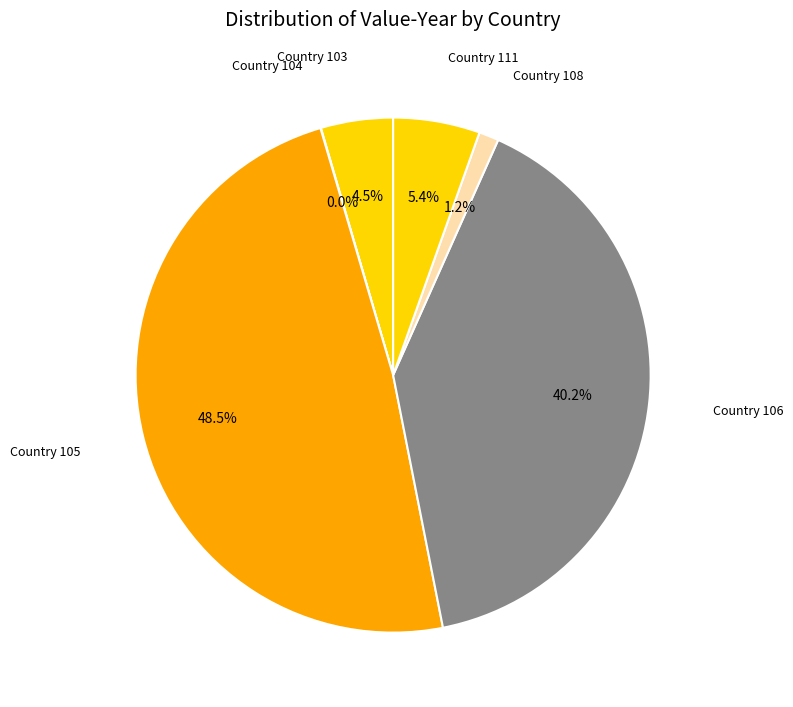

Do Country 108 and Country 106 together represent more than half of the pie?

No